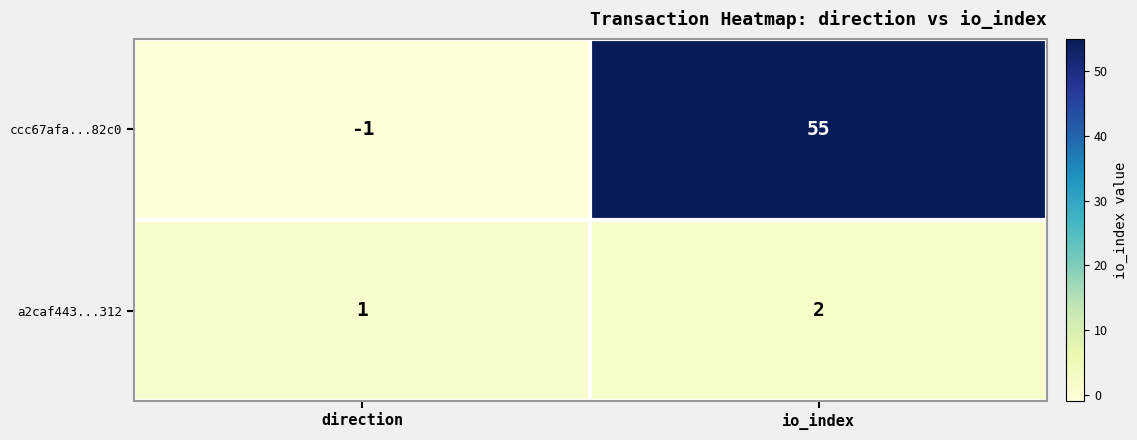

What is the sum of all ccc67afa...82c0 values?

54